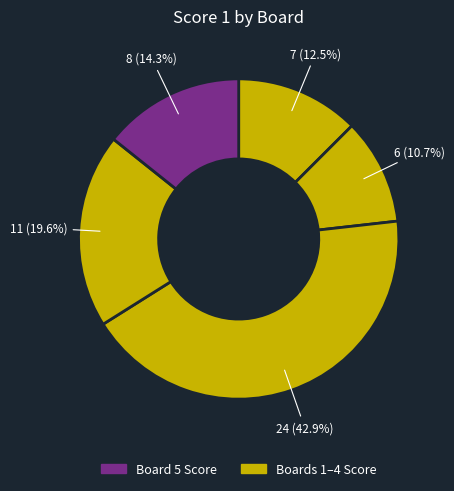

Does any single category account for the majority?

No